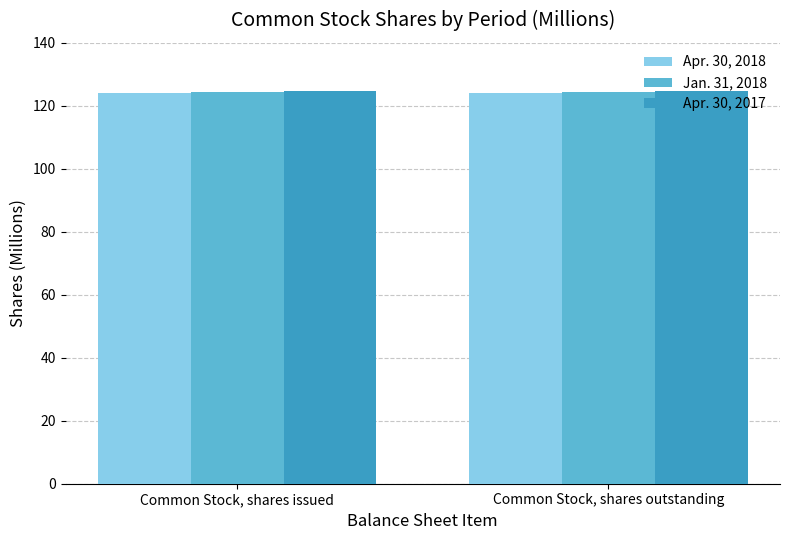

How many bars are there in total?

6